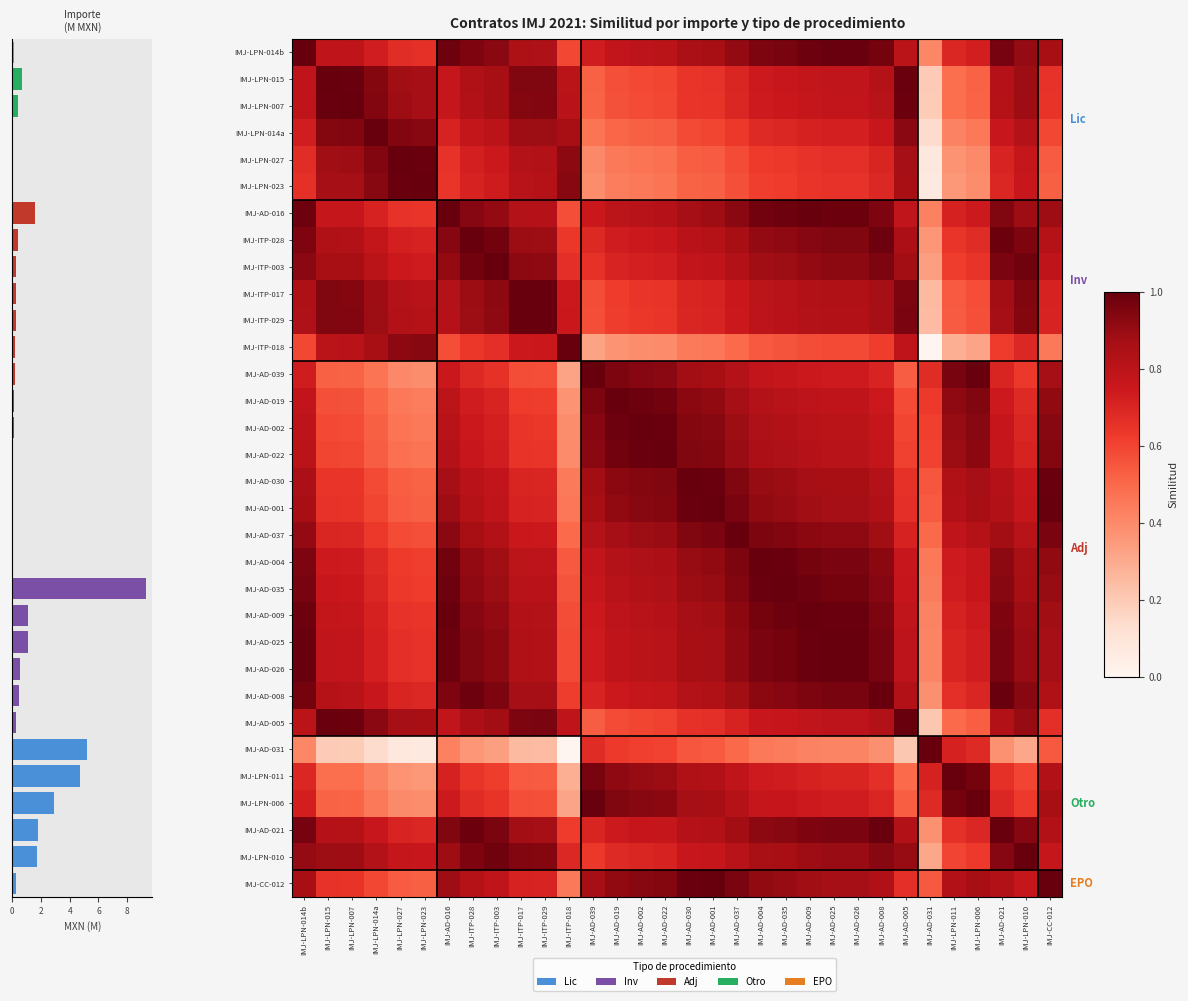

Which label corresponds to the largest value in the chart?

IMJ-ITP-018